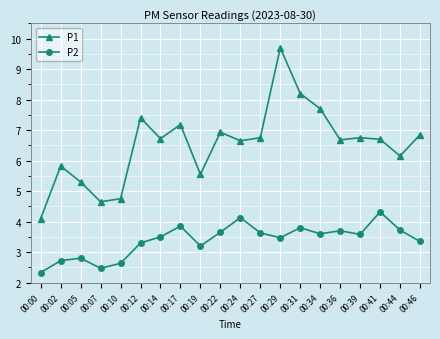

What is the sum of all P2 values?

67.8